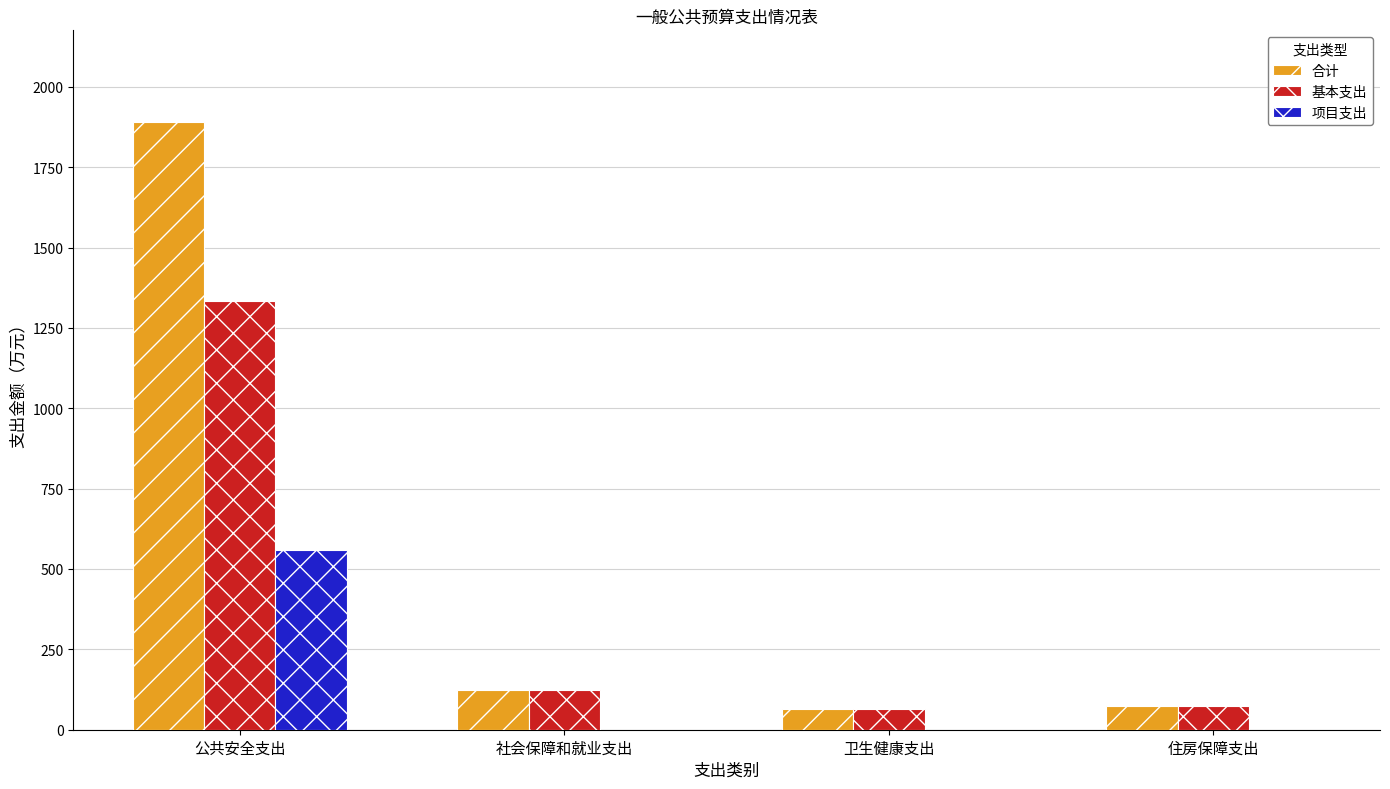

Is the value of 基本支出 at 公共安全支出 greater than the value of 合计 at 公共安全支出?

No